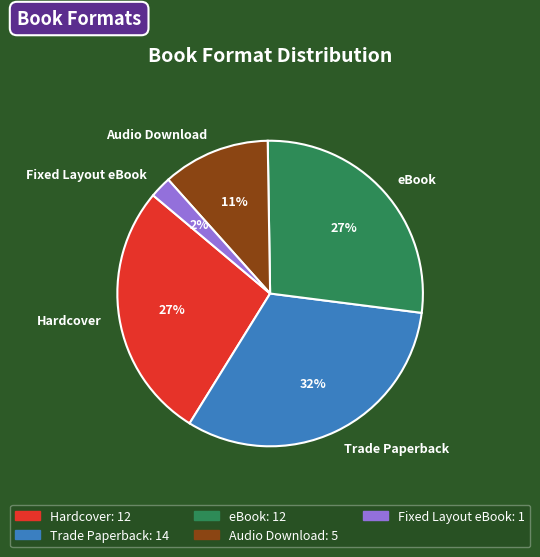

True or false: Hardcover accounts for 15% of the total.

False